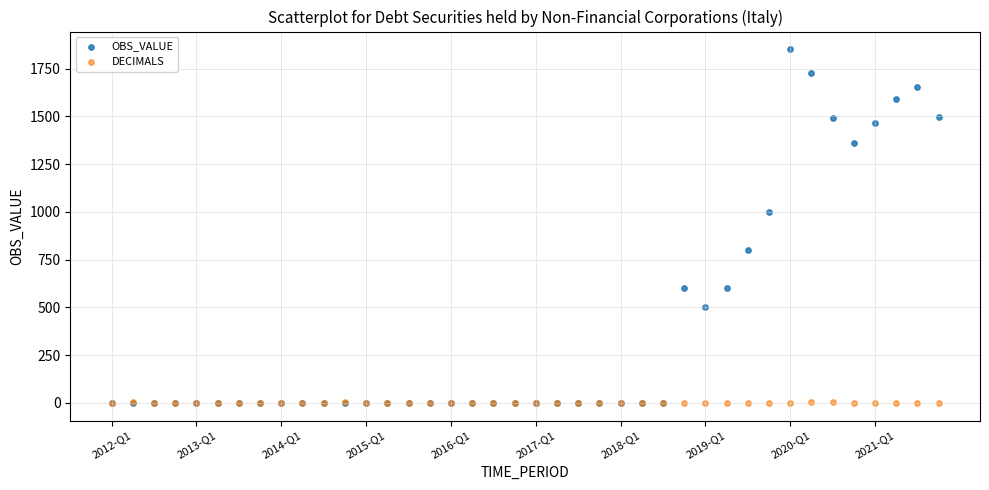

In the OBS_VALUE series, what Y value is closest to 925?

1000.0